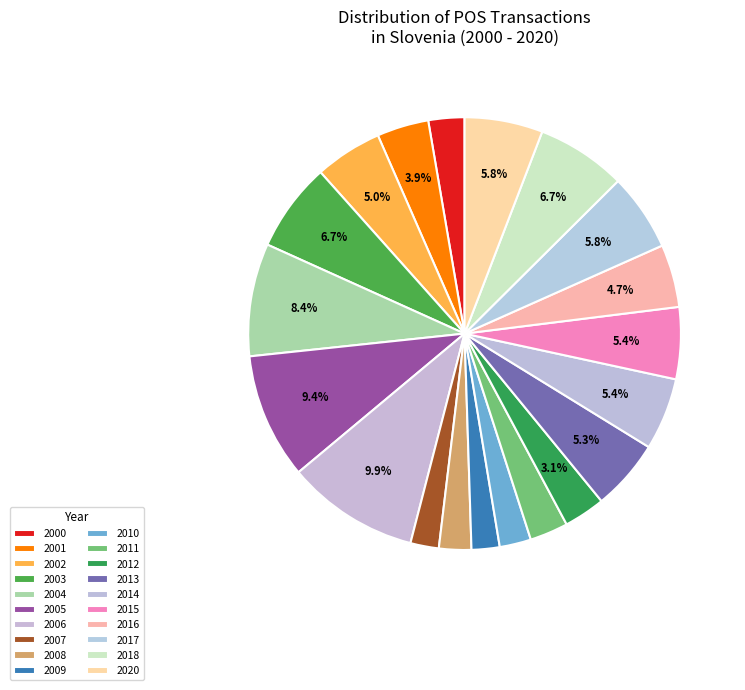

The 2018 slice represents 7% of the pie. True or false?

True